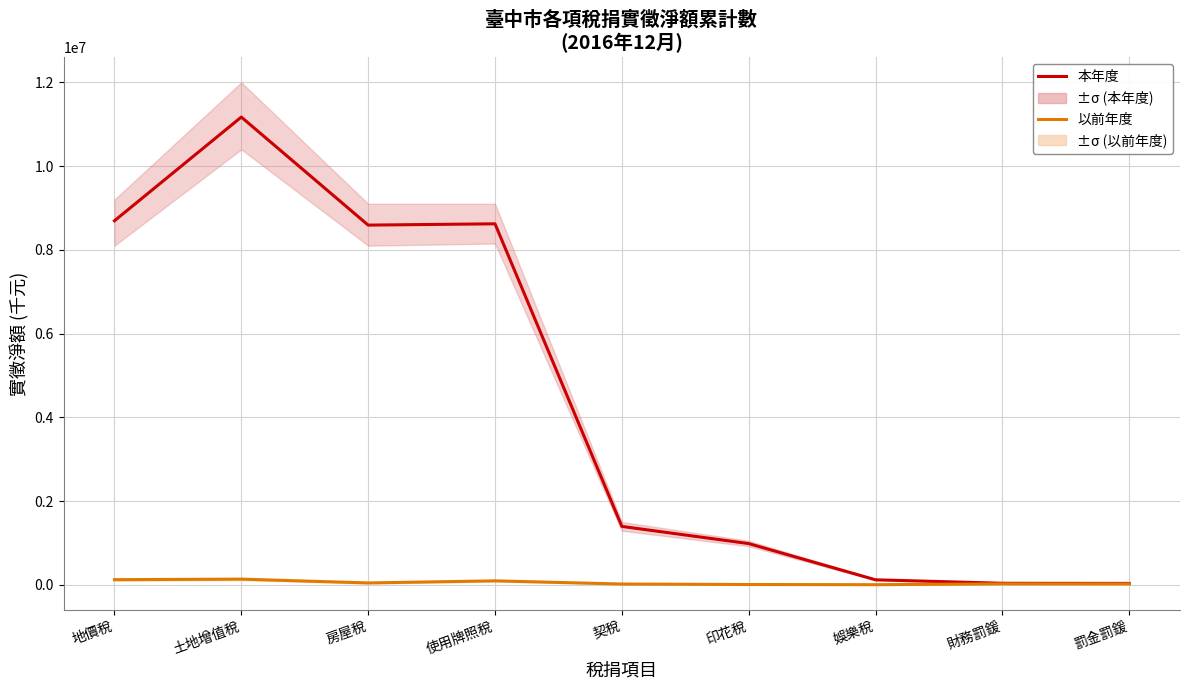

Reading left to right, what are all the values shown in this chart?

本年度: 地價稅=8694044.0	土地增值稅=11171260.0	房屋稅=8590623.0	使用牌照稅=8621594.0	契稅=1393930.0	印花稅=983565.1	娛樂稅=118605.8	財務罰鍰=35658.2	罰金罰鍰=31871.8
以前年度: 地價稅=121750.1	土地增值稅=134565.3	房屋稅=43575.6	使用牌照稅=93618.2	契稅=17717.1	印花稅=6375.6	娛樂稅=1649.3	財務罰鍰=21702.9	罰金罰鍰=20229.8